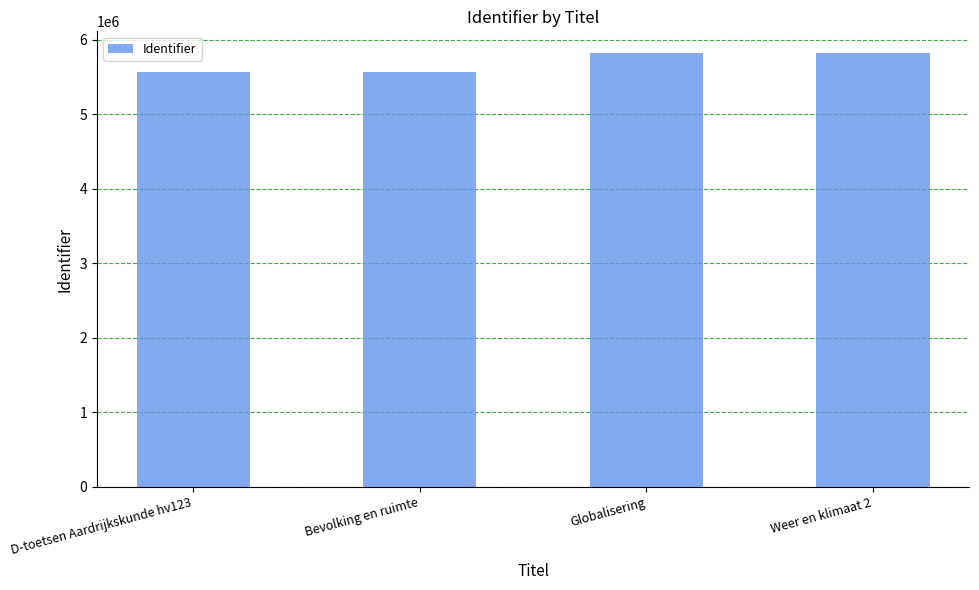

What position from the right is Weer en klimaat 2?

1